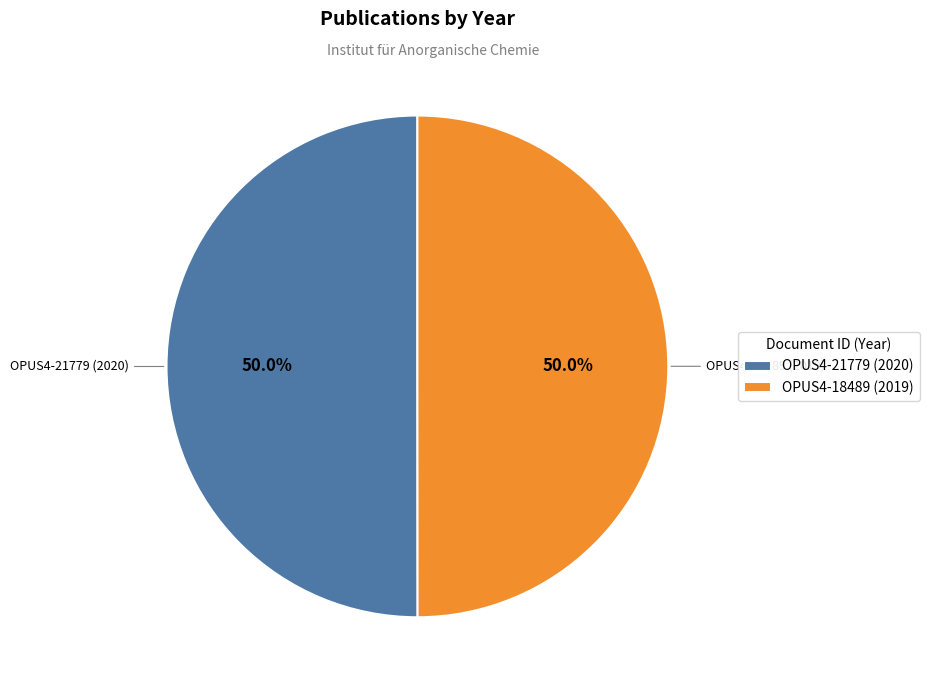

Is the sum of OPUS4-21779 (2020) and OPUS4-18489 (2019) greater than half?

Yes